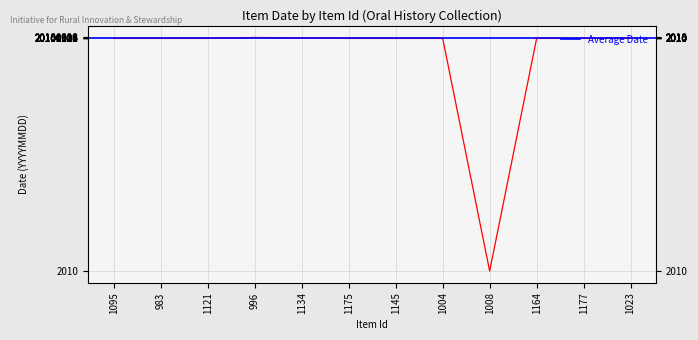

List the labels in order of value, smallest first.

1008, 1175, 1095, 1145, 983, 1121, 1177, 1023, 1004, 1164, 1134, 996